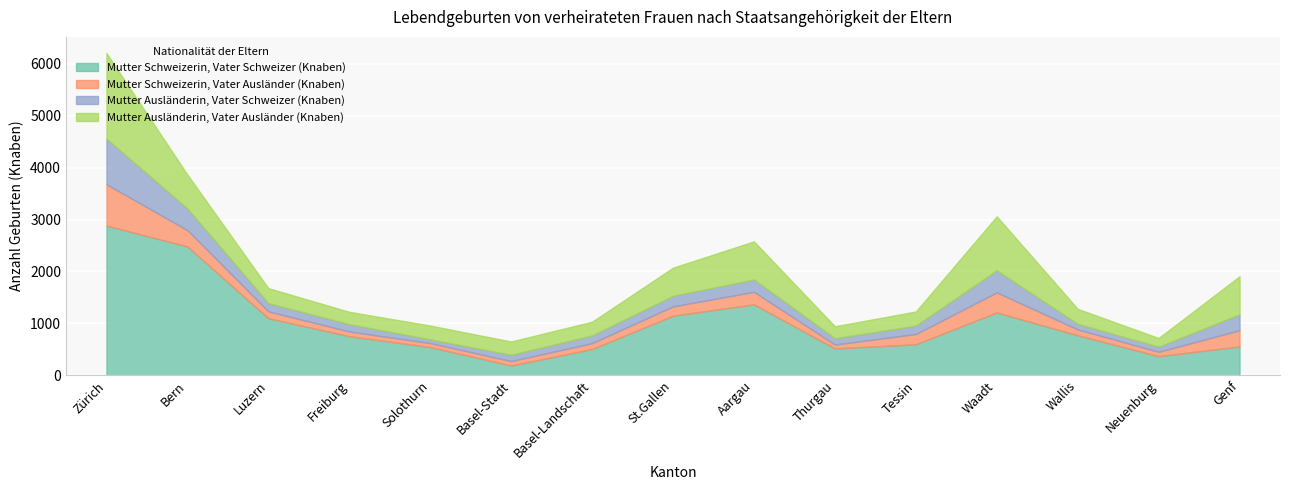

How many values in the Mutter Ausländerin, Vater Ausländer (Knaben) series exceed 289?

7